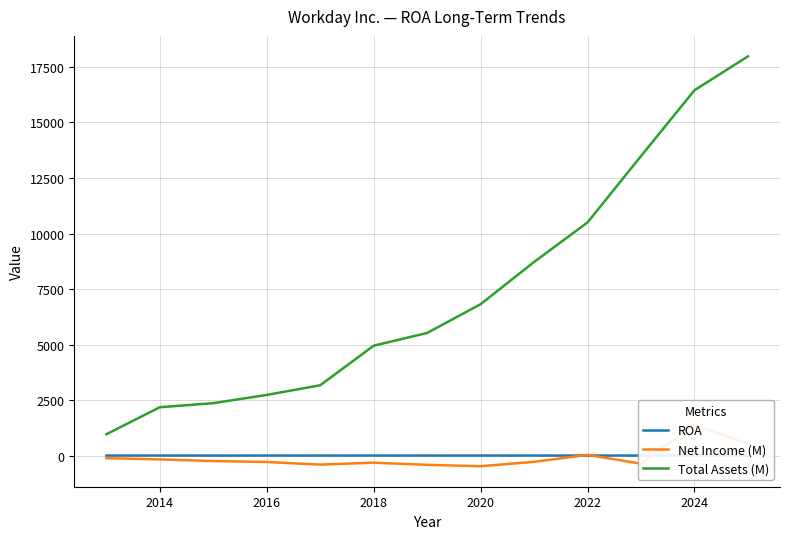

In ROA, how many points are lower than both neighbors (excluding endpoints)?

3